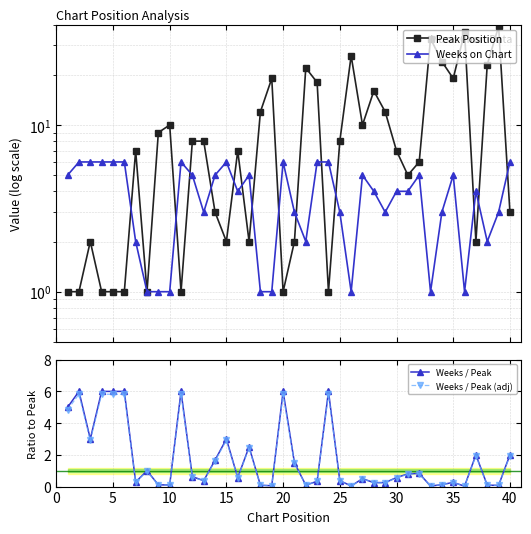

List the series in order of their peak value, highest first.

Peak Position, Weeks on Chart, Weeks / Peak, Weeks / Peak (adj)